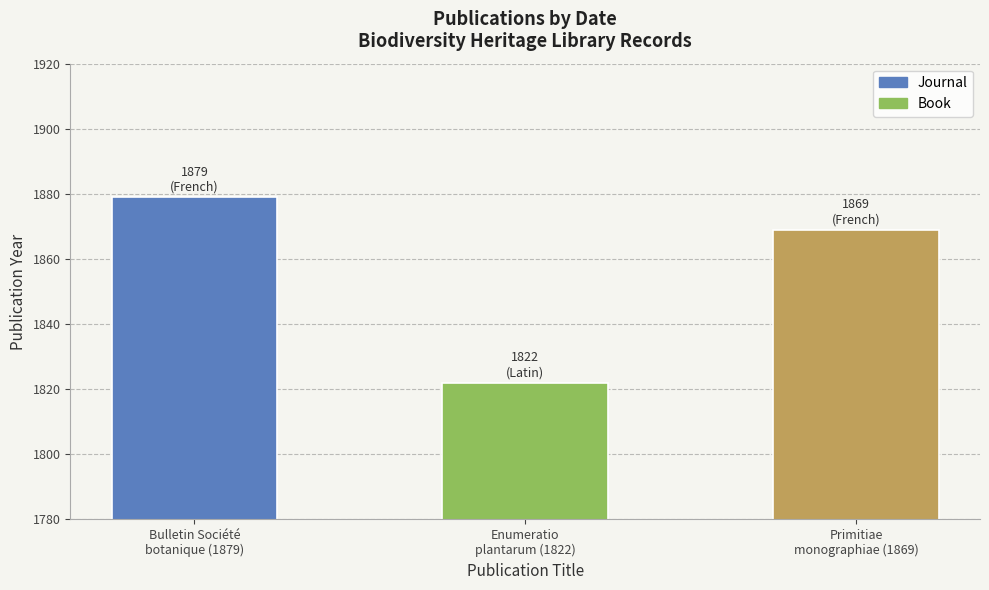

Reading left to right, what are all the values shown in this chart?

Bulletin Société
botanique (1879)=1879	Enumeratio
plantarum (1822)=1822	Primitiae
monographiae (1869)=1869